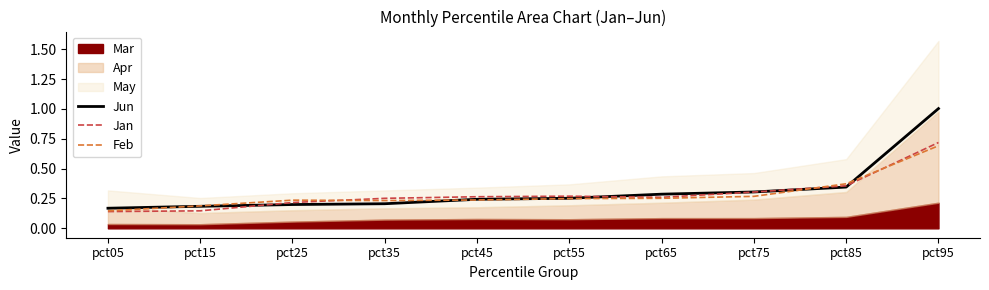

What is the highest value of the Jan series?

0.7